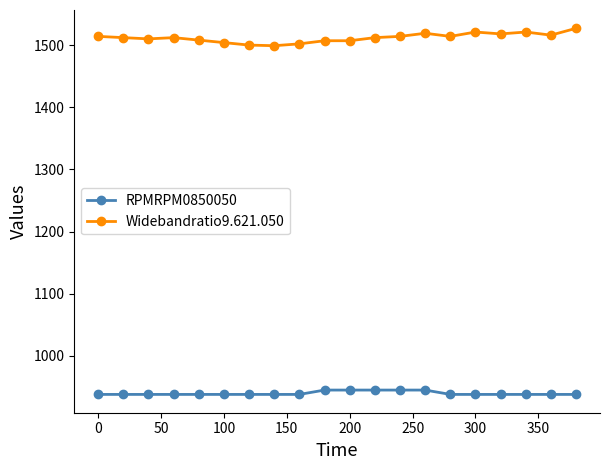

List the series in order of their overall mean, lowest first.

RPMRPM0850050, Widebandratio9.621.050